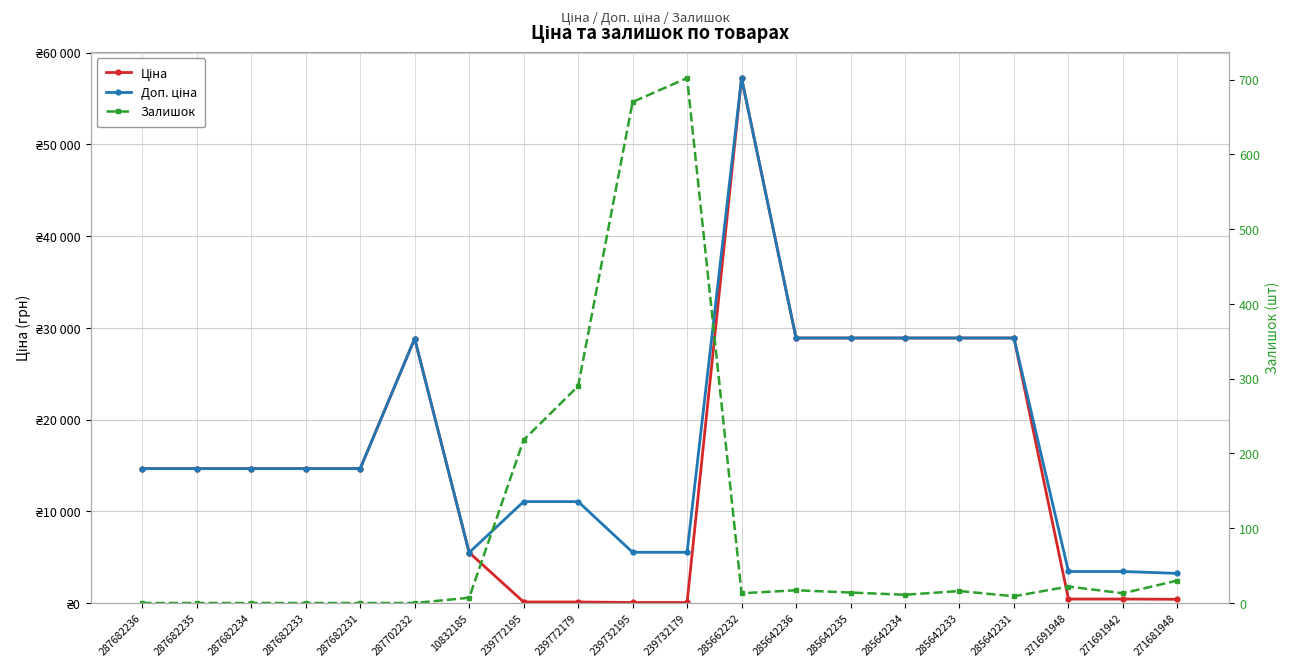

Which has a higher value, 287682234 or 287682233?

287682234